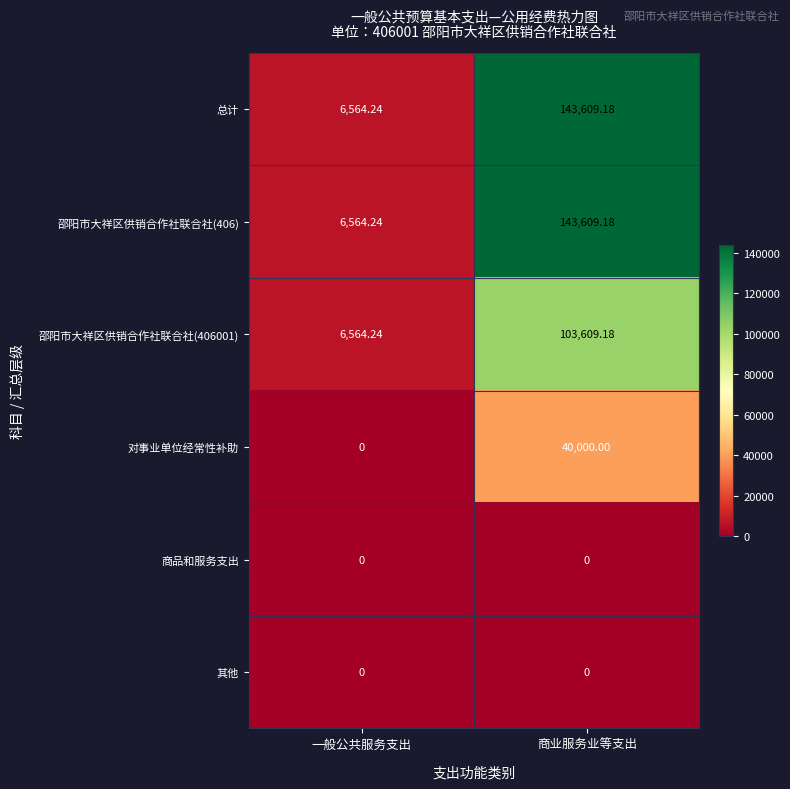

Where does the 邵阳市大祥区供销合作社联合社(406) series first go above 143609?

商业服务业等支出